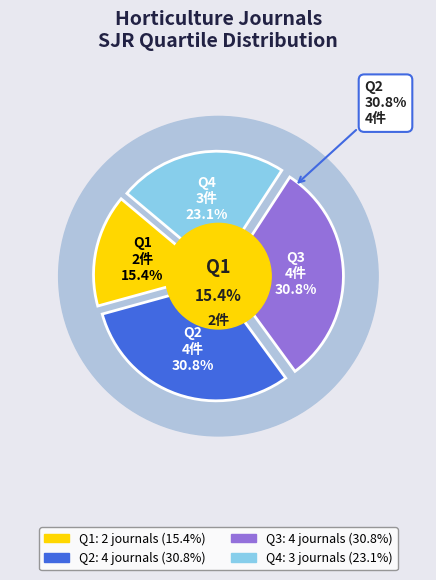

How many slices are in this pie chart?

4